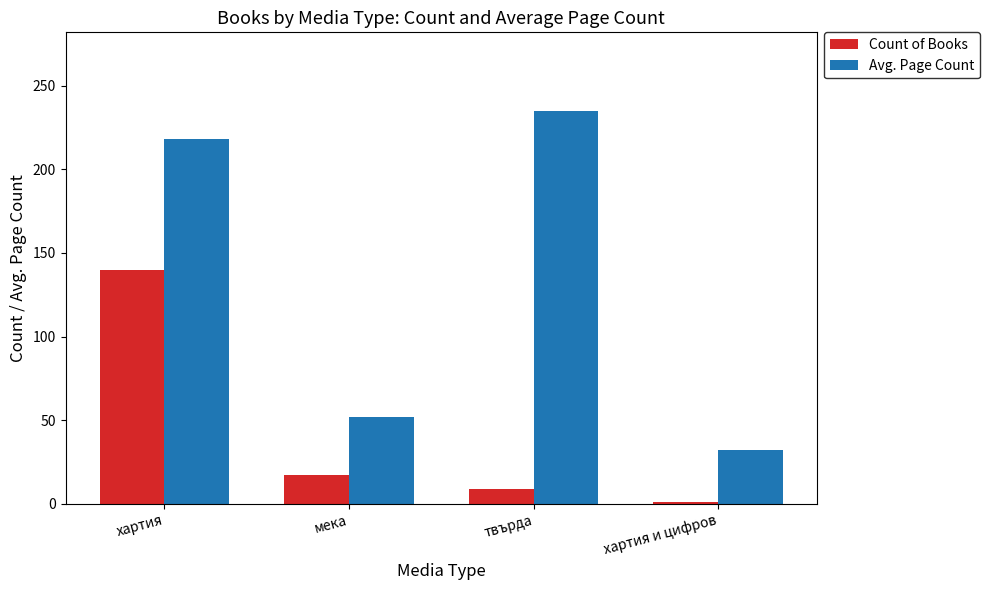

What is the spread (max minus min) of values at твърда?

226